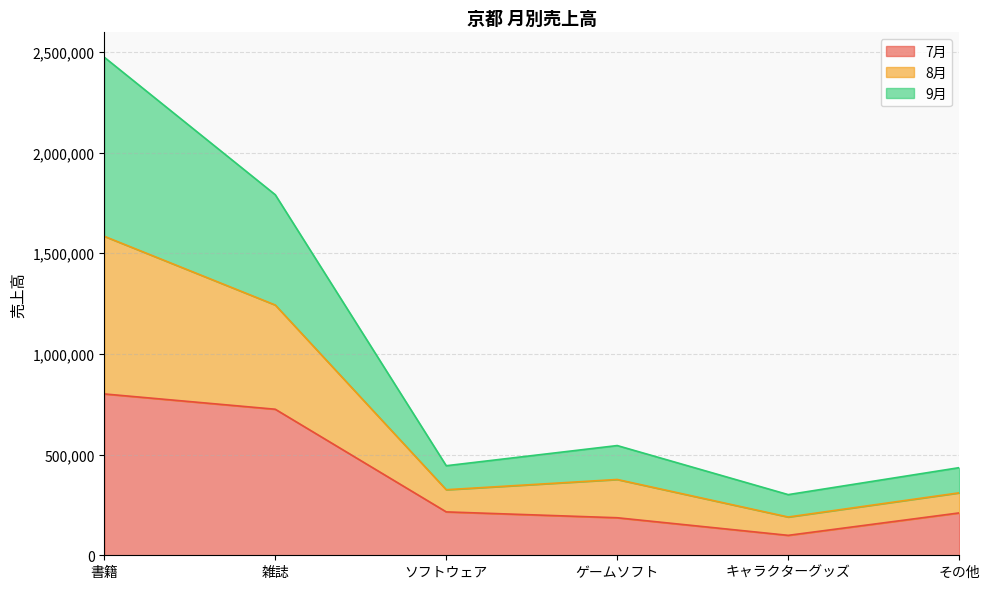

What is the lowest value of the 7月 series?

99000